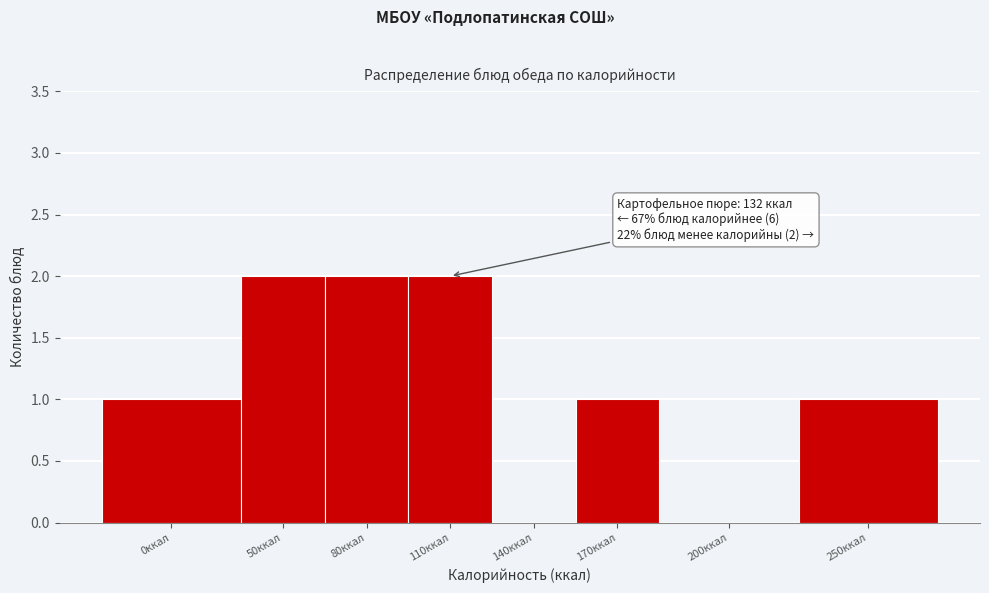

Reading left to right, list all the values displayed in this chart.

0ккал=1	50ккал=2	80ккал=2	110ккал=2	140ккал=0	170ккал=1	200ккал=0	250ккал=1